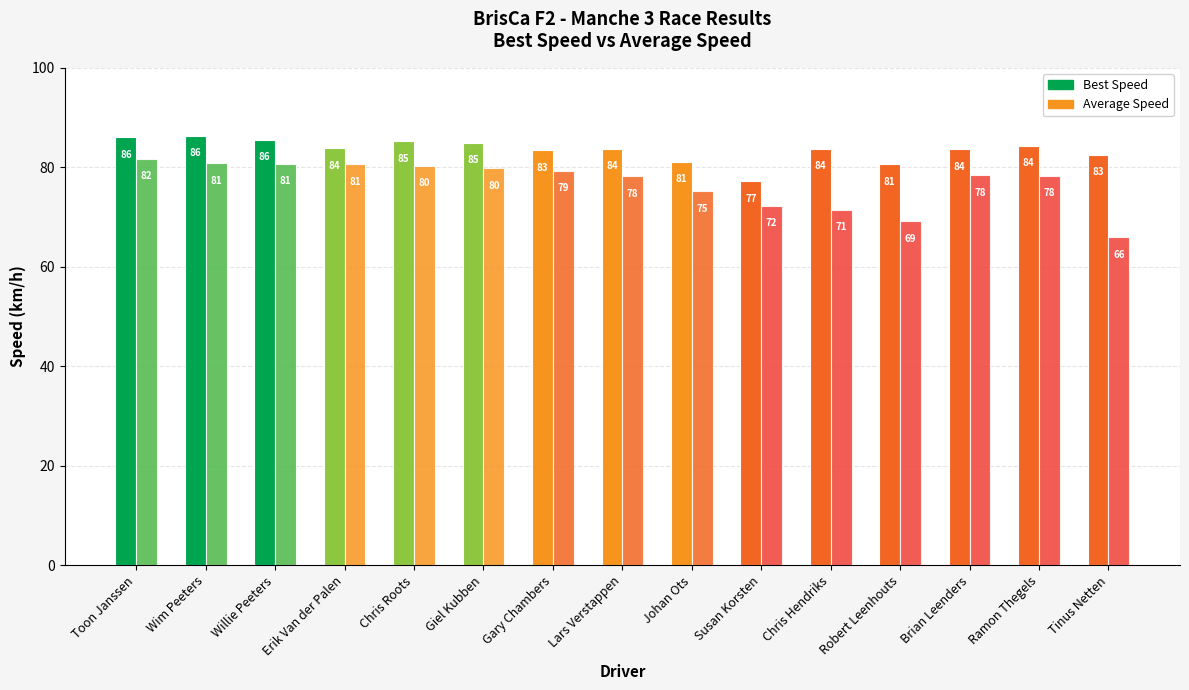

At which category is the sum across all series the highest?

Toon Janssen